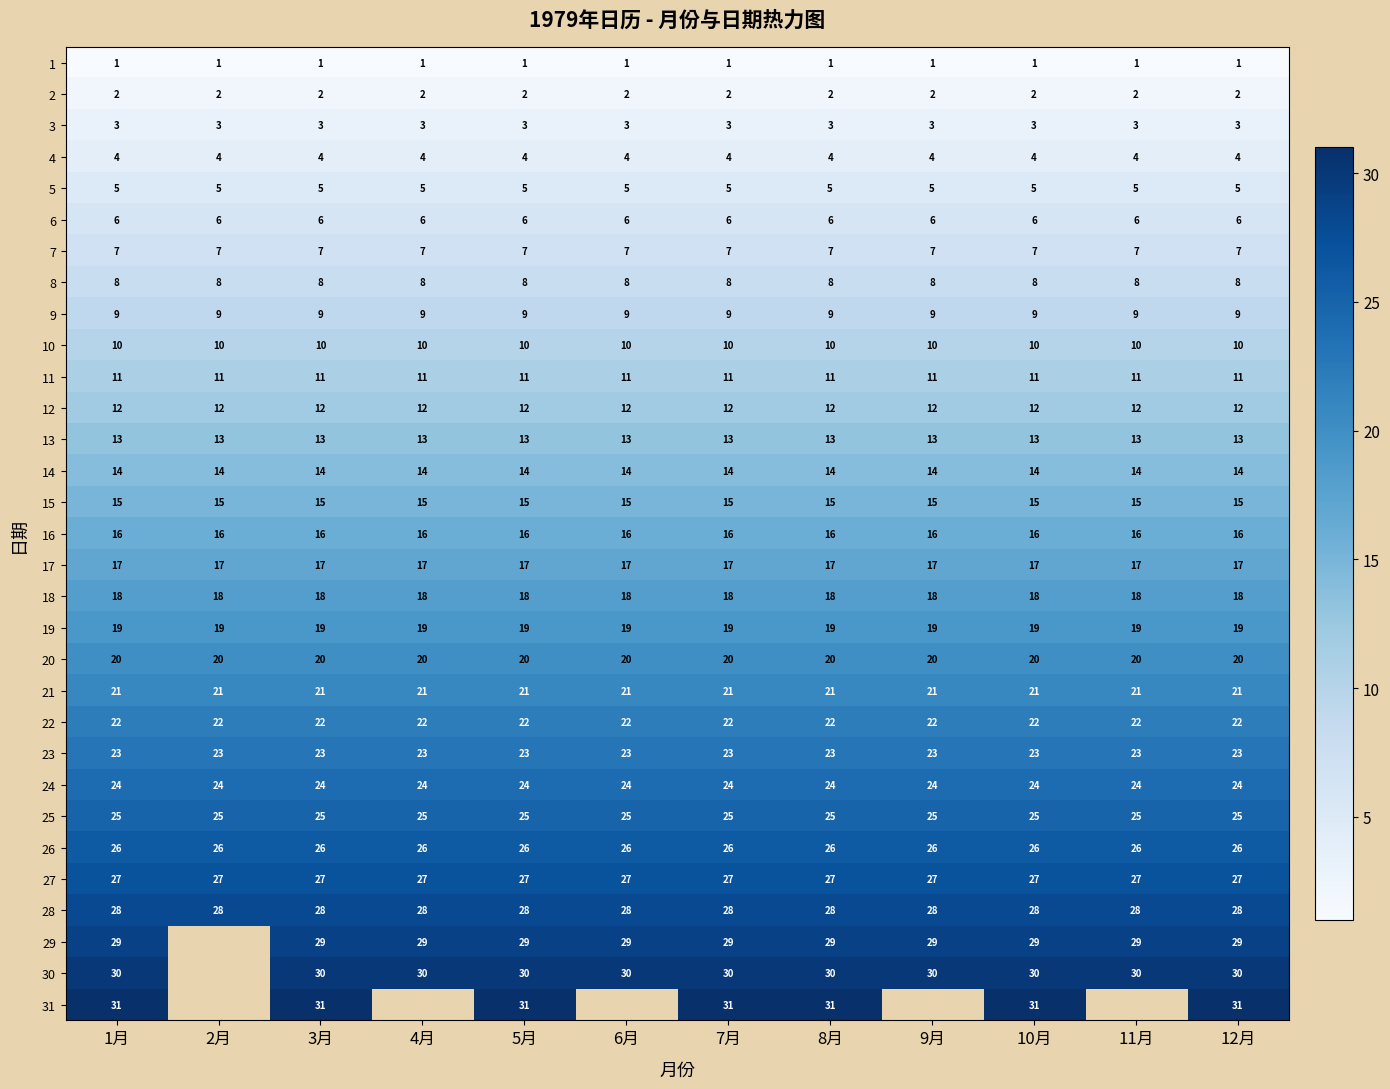

True or false: 11 has a value of 11 at 7月.

True